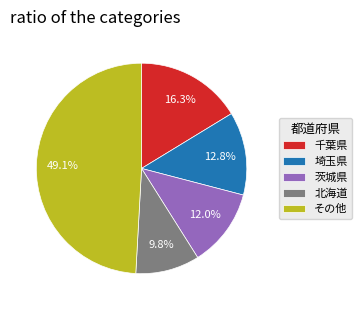

Between 埼玉県 and 茨城県, which is larger?

埼玉県